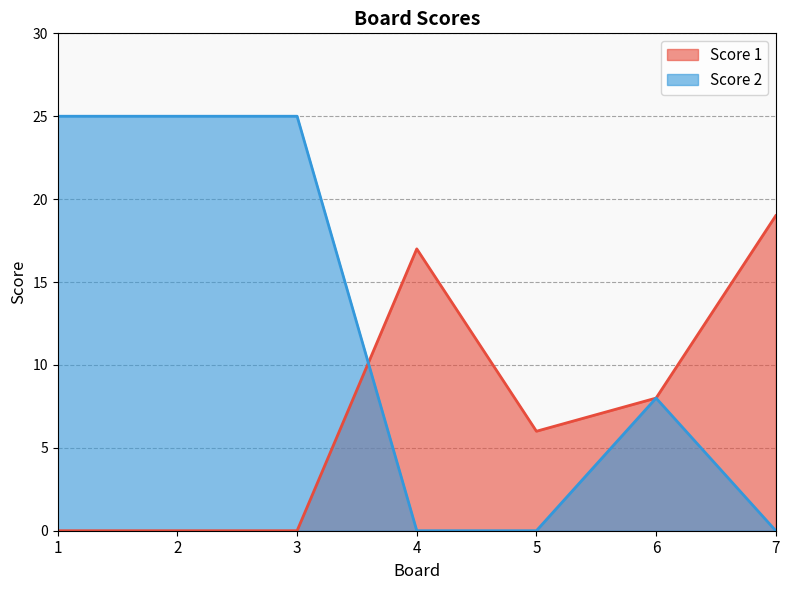

Rank the categories by Score 1 value from lowest to highest.

1, 2, 3, 5, 6, 4, 7